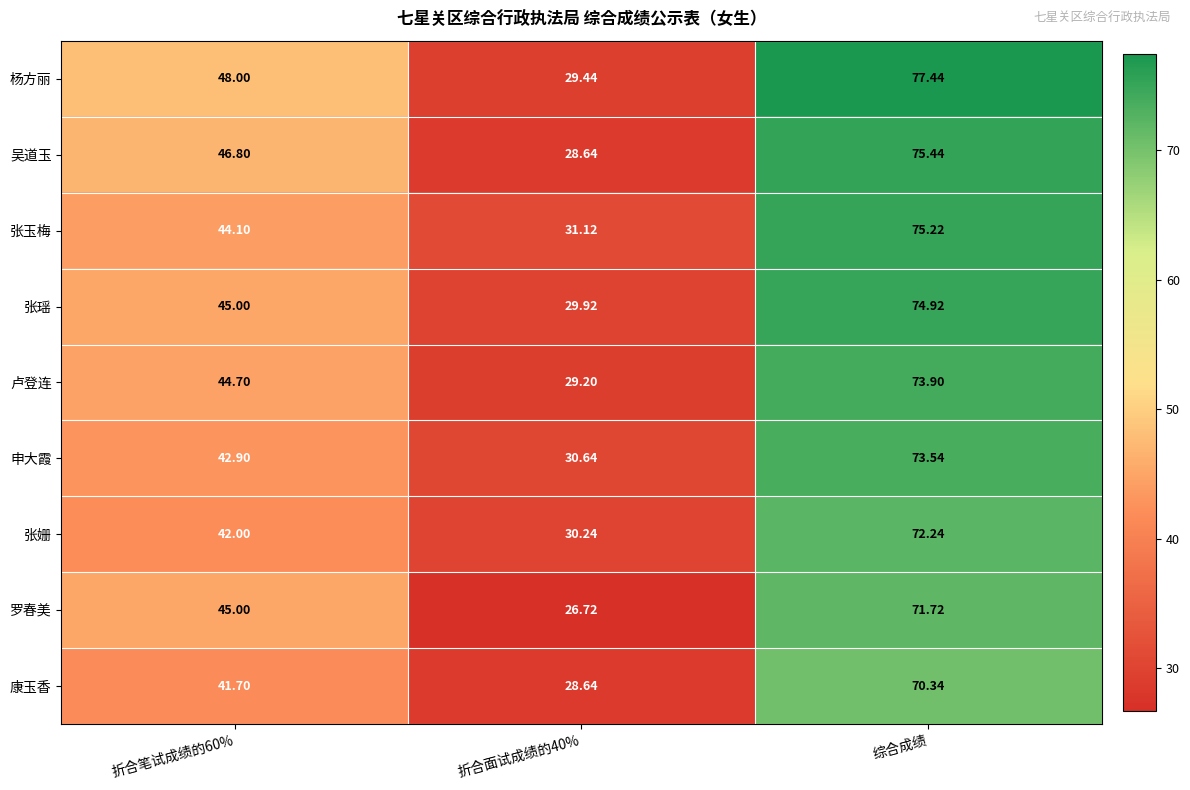

Rank the series at 综合成绩 from highest to lowest value.

杨方丽, 吴道玉, 张玉梅, 张瑶, 卢登连, 申大霞, 张姗, 罗春美, 康玉香